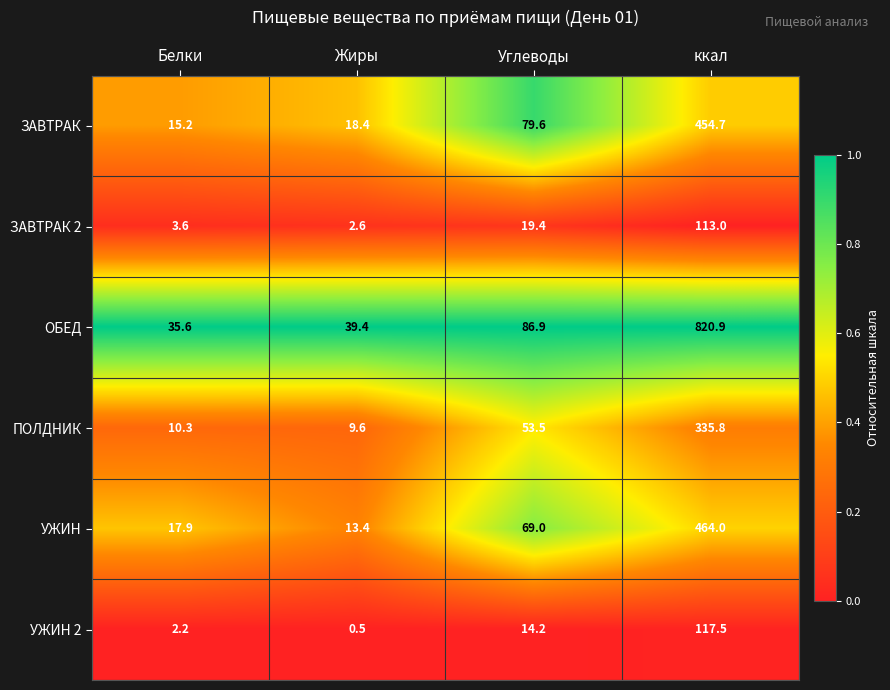

Read the УЖИН 2 value at Белки.

2.2